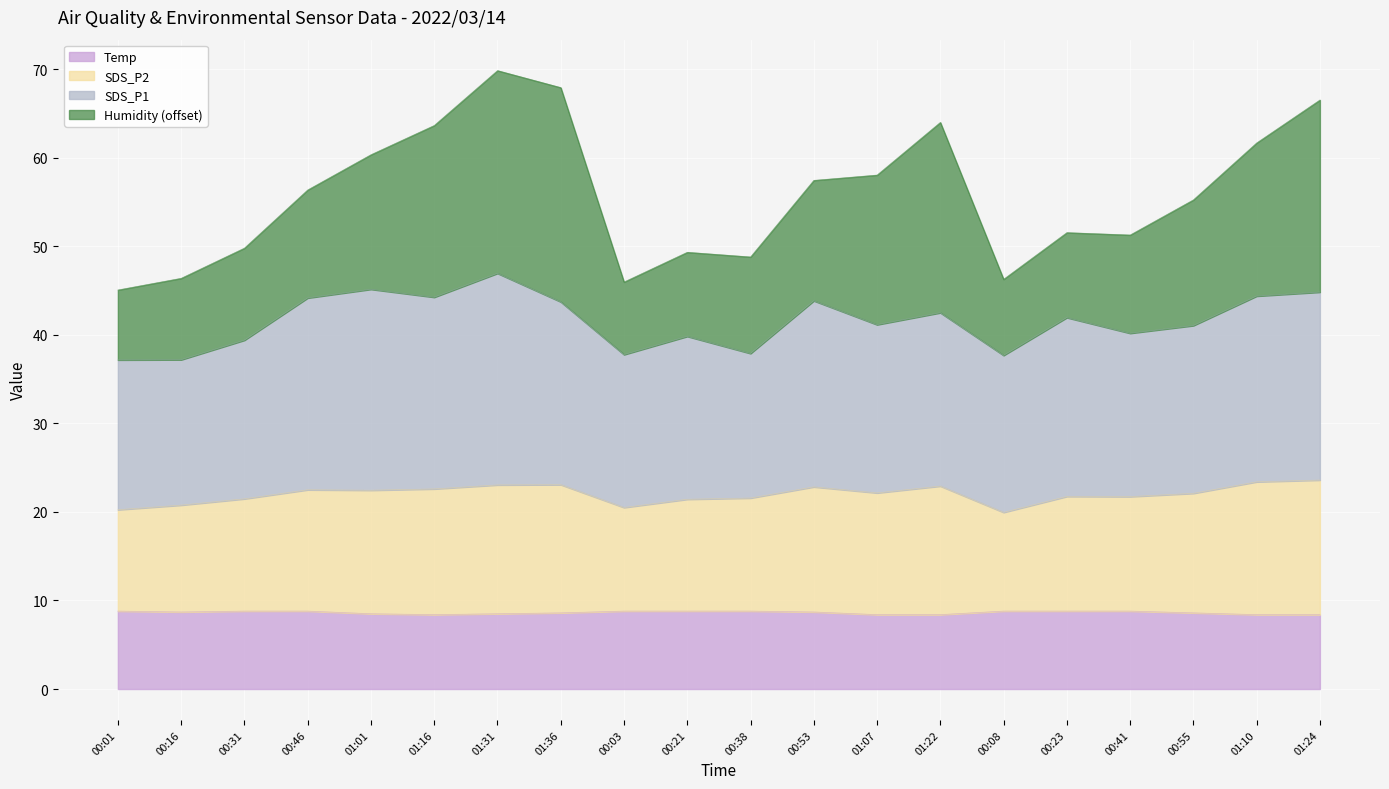

The Temp series shows 2.0 at 00:16. True or false?

False